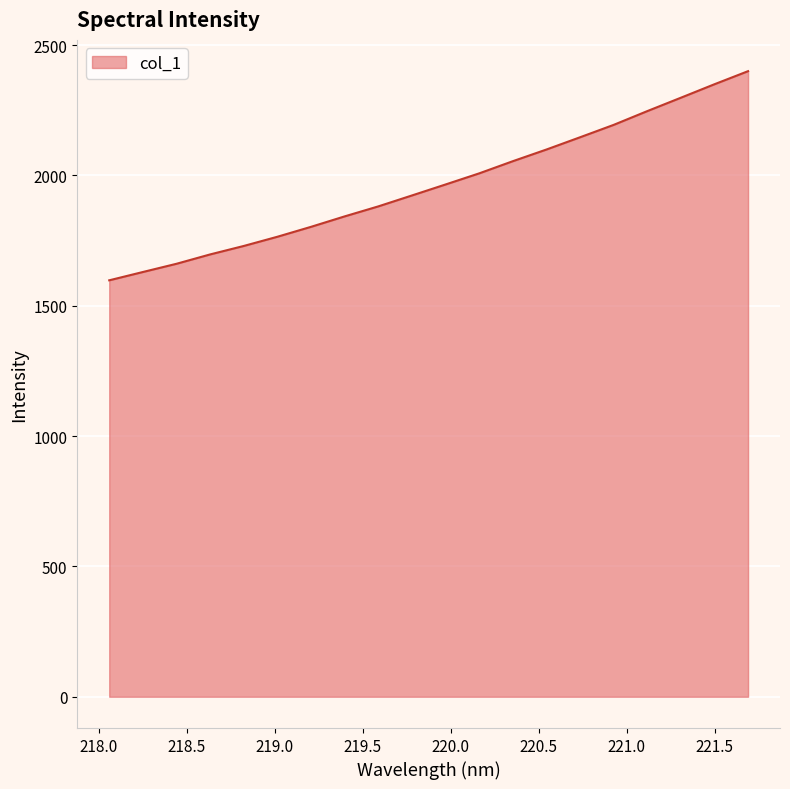

What is the minimum value shown in the chart?

1597.6